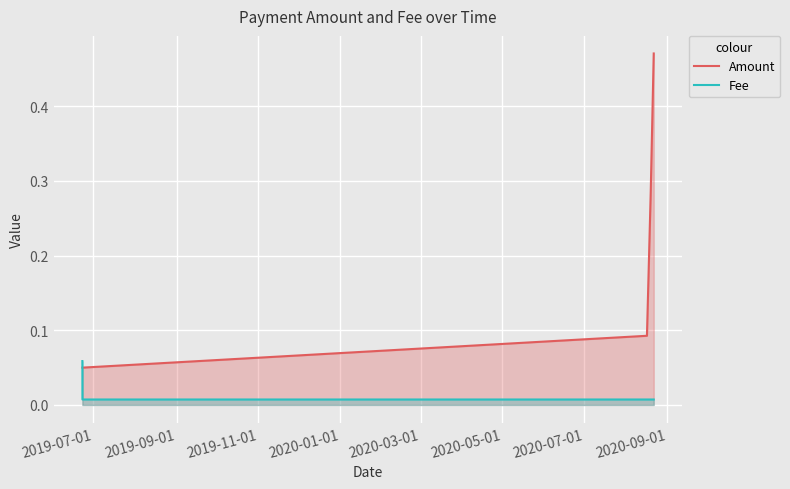

What is the maximum value for Fee?

0.1